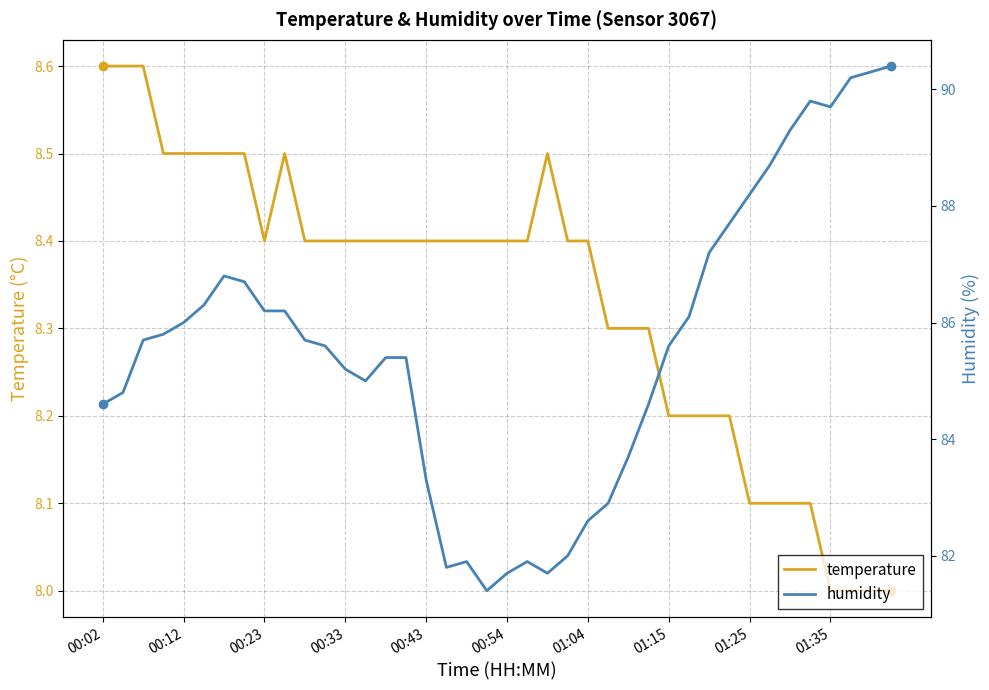

Which series has the largest total across all categories?

humidity